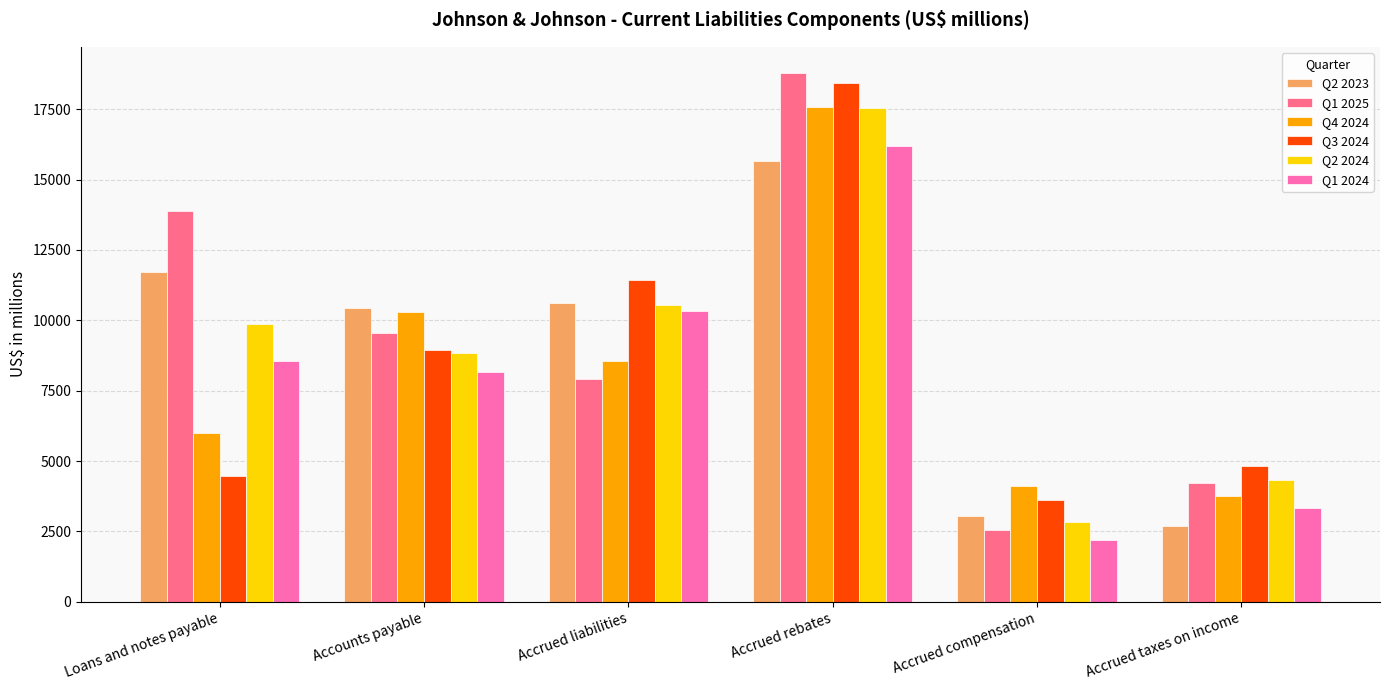

At how many categories does at least one series exceed 15609?

1